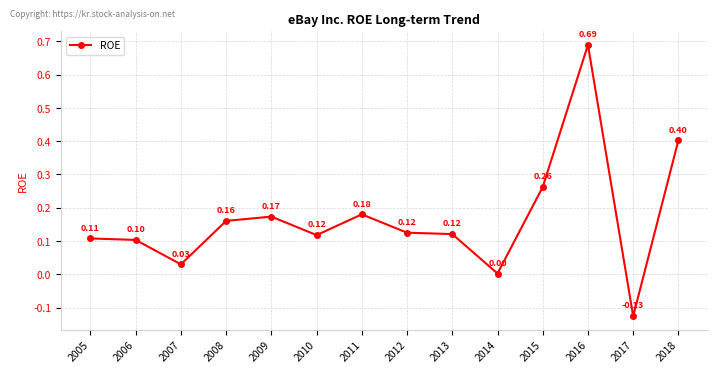

Does the chart have visible grid lines?

Yes